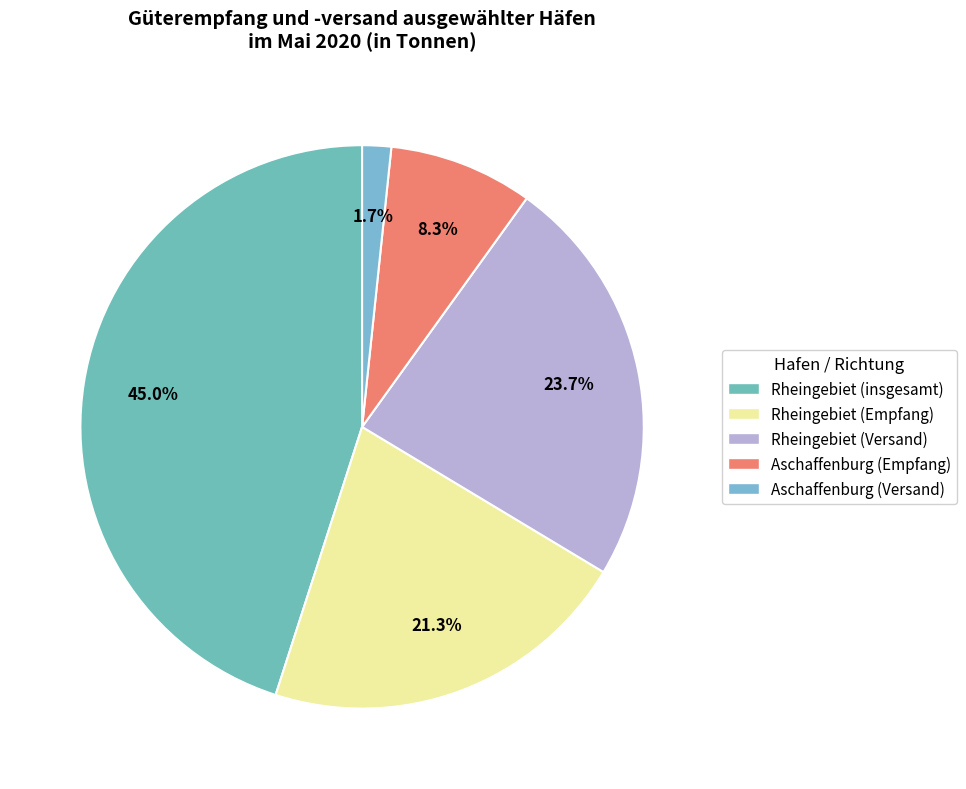

Count the number of slices in the pie.

5